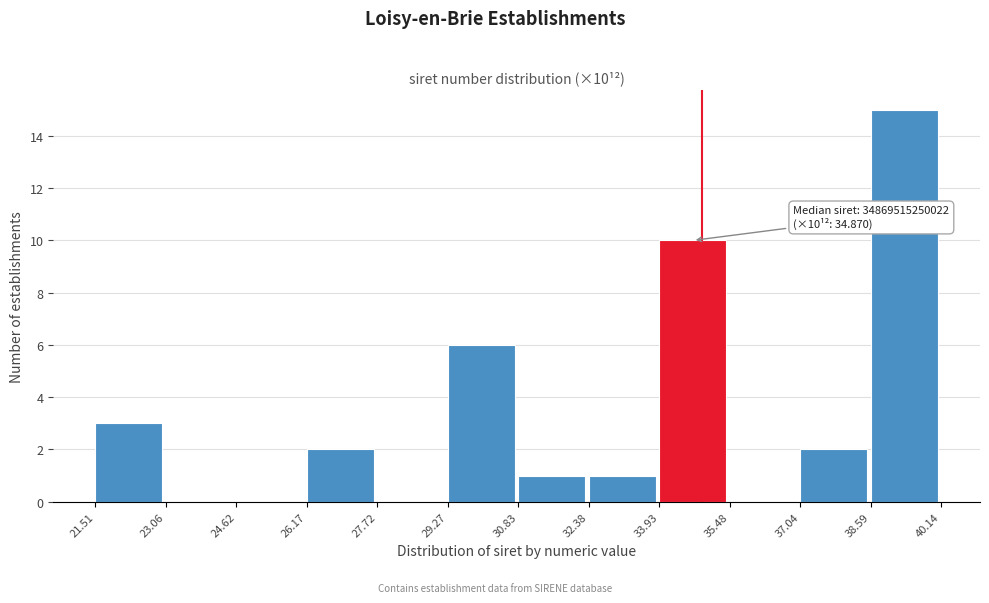

Reading right to left, what are all the values shown in this chart?

38.59=15	37.04=2	35.48=0	33.93=10	32.38=1	30.83=1	29.27=6	27.72=0	26.17=2	24.62=0	23.06=0	21.51=3